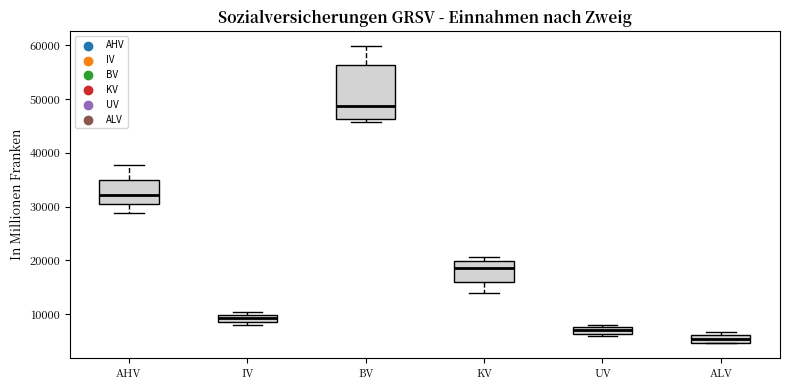

Where is the upper edge of the box for KV on the y-axis? The values are not printed on the chart, so give them approximately, as read against the axis.

20000